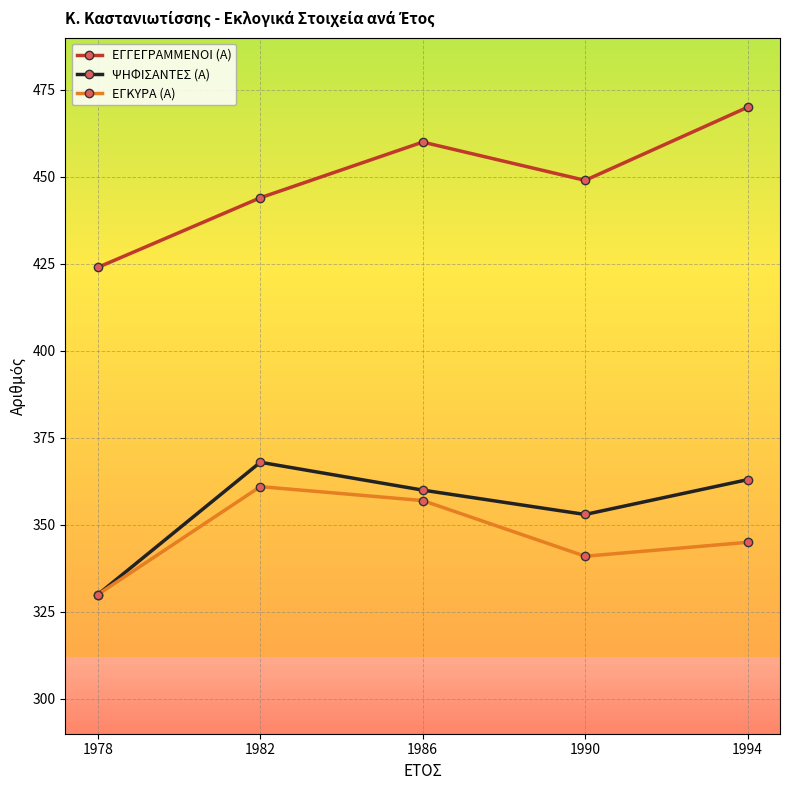

True or false: ΕΓΓΕΓΡΑΜΜΕΝΟΙ (Α) and ΕΓΚΥΡΑ (Α) intersect in this chart.

False